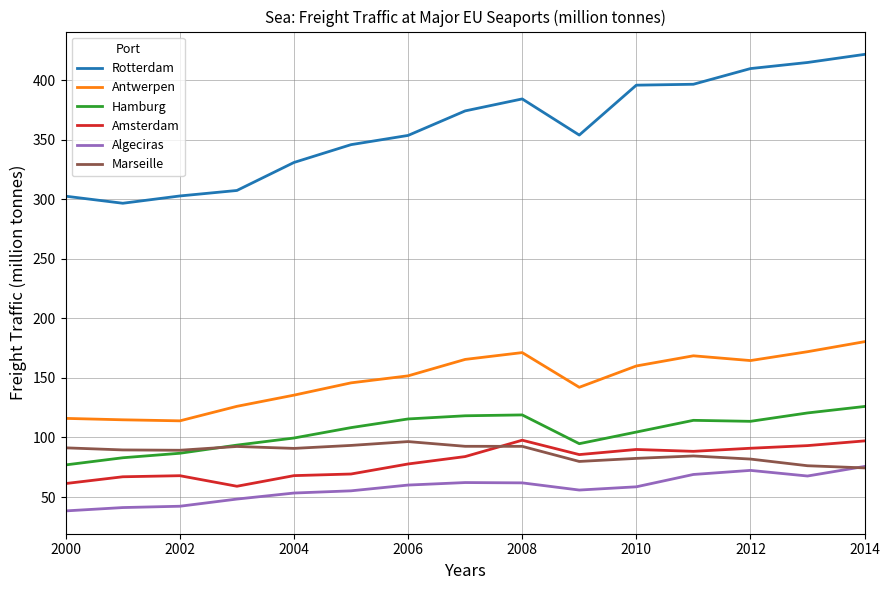

What is the lowest value of the Rotterdam series?

296.6